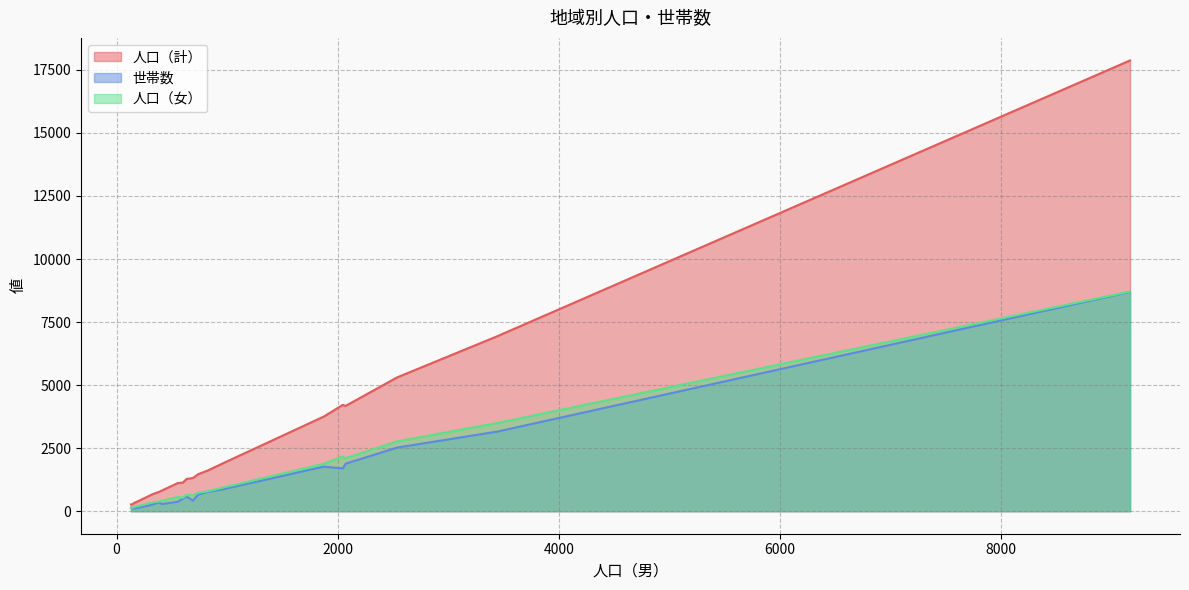

The value of 人口（計） at 花井 is 4216. True or false?

True